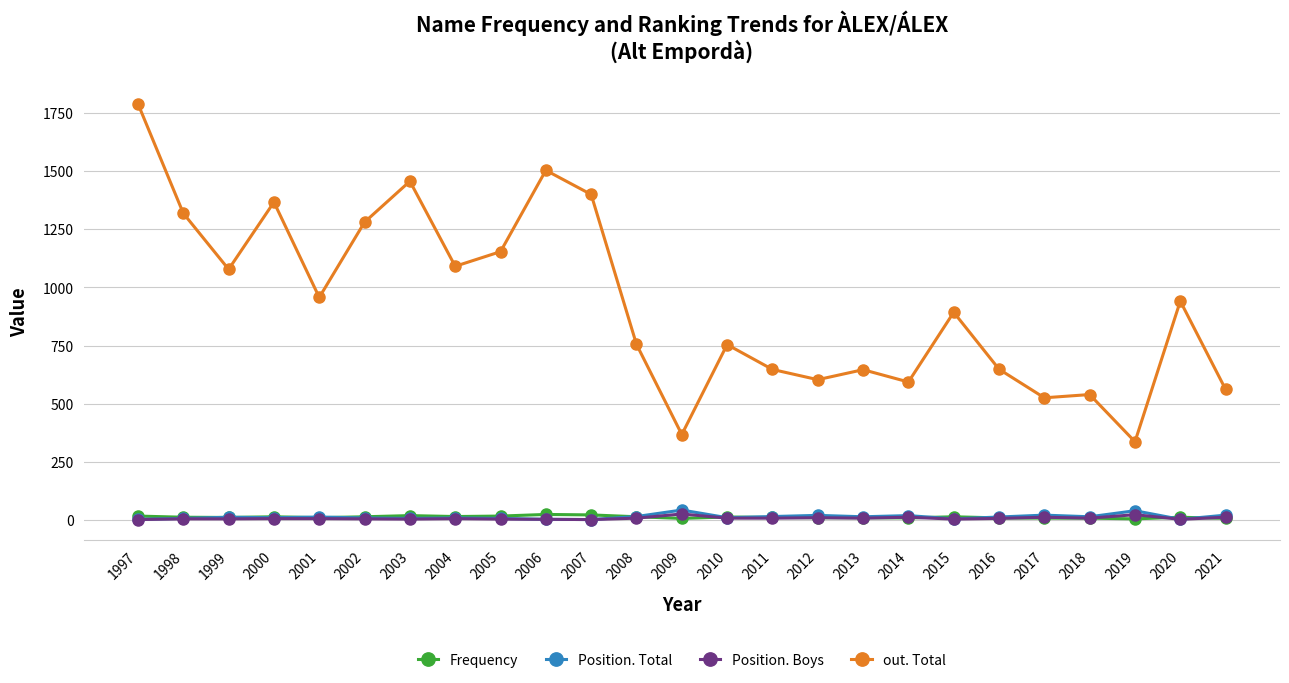

True or false: Frequency has more than 2 points higher than both neighbors.

True